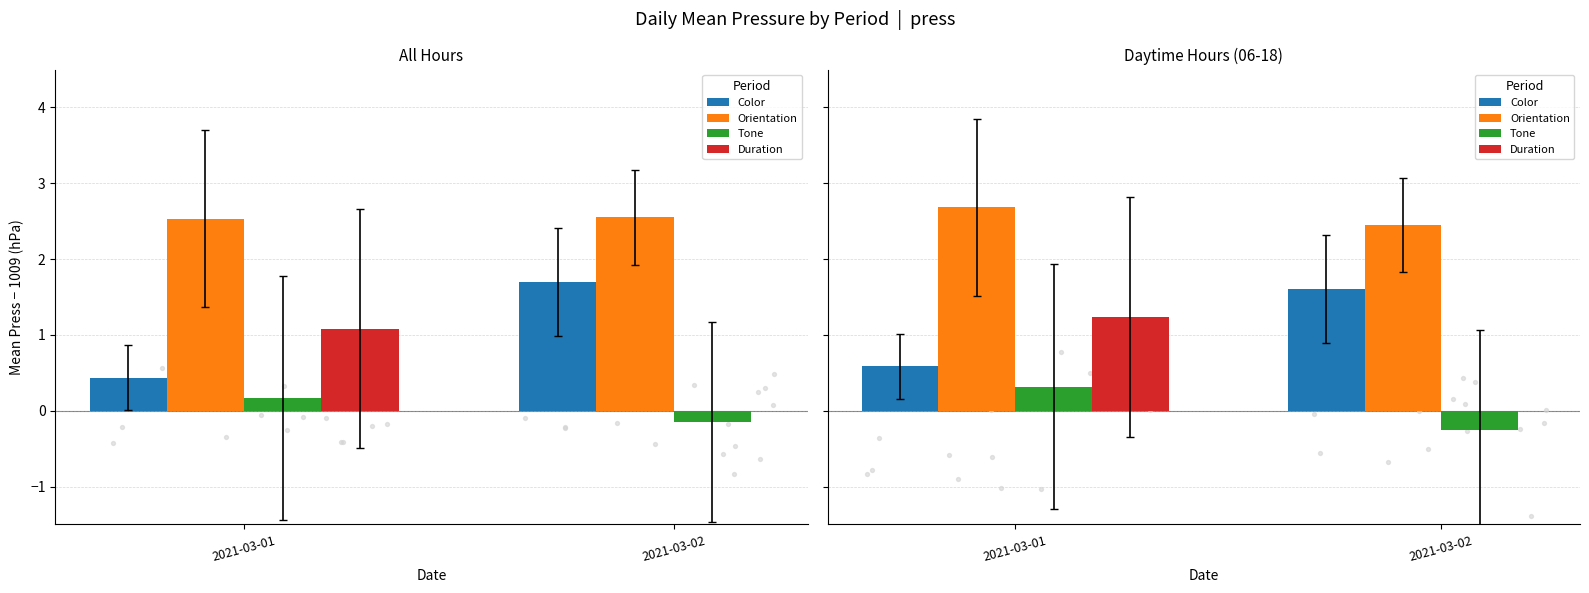

What is the total value across all series at 2021-03-01?

4.8